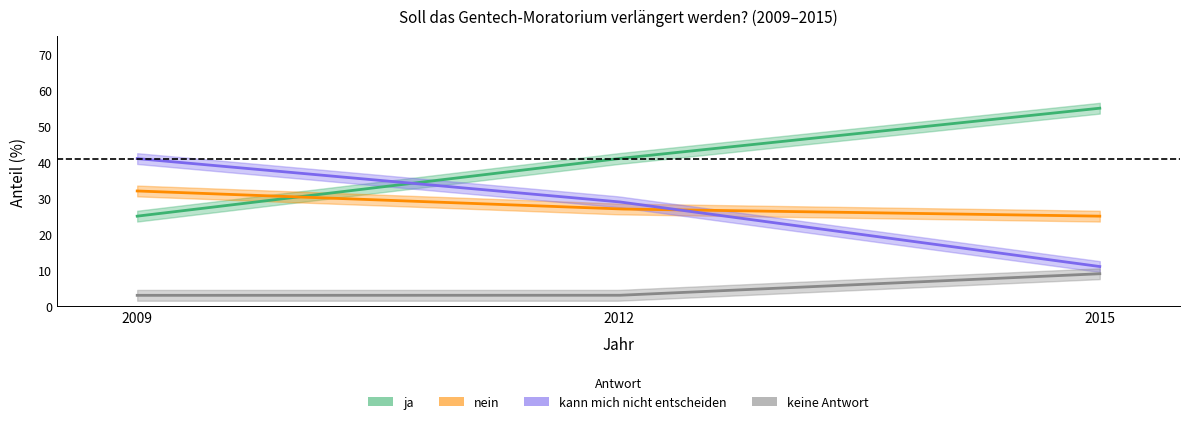

Which series has the largest range (max minus min)?

ja